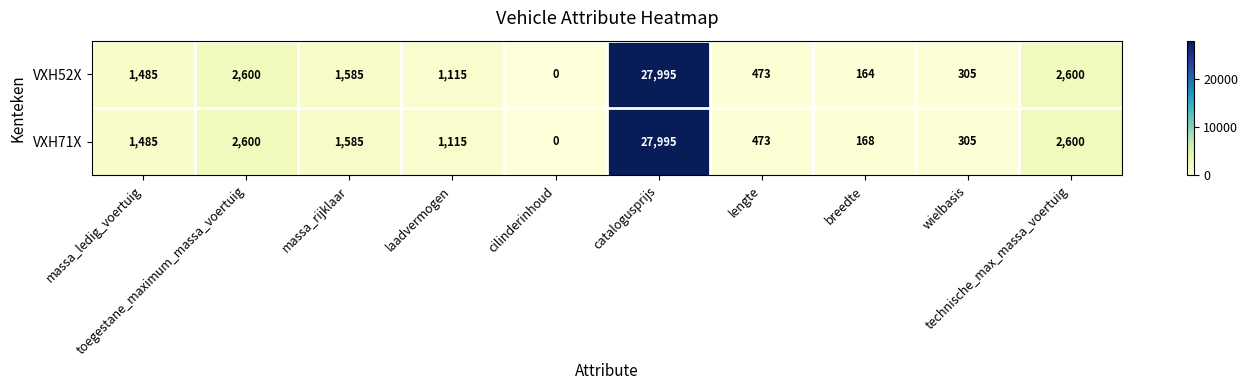

What is the difference between the maximum and minimum values in the VXH71X series?

27995